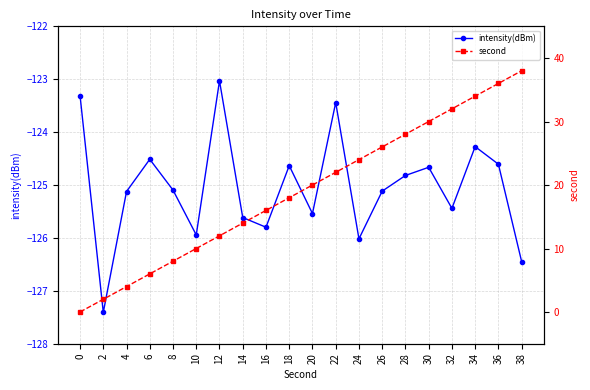

How many values in the second series are below 20?

10